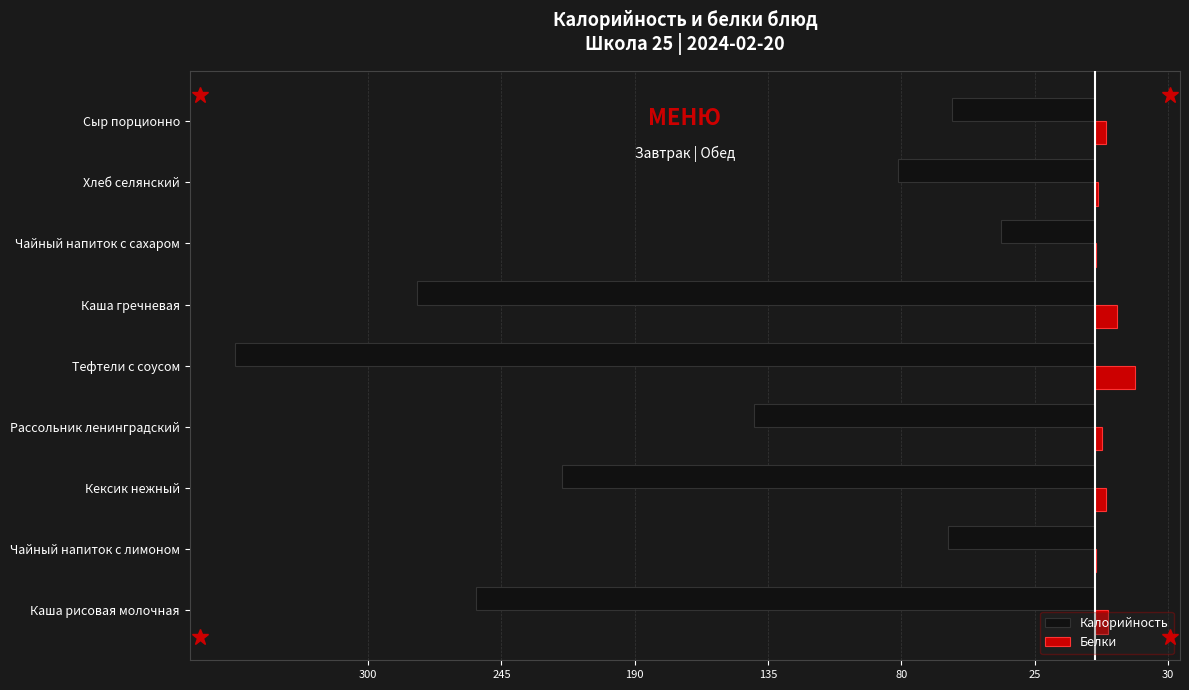

What are all the series names shown in the legend?

Калорийность, Белки